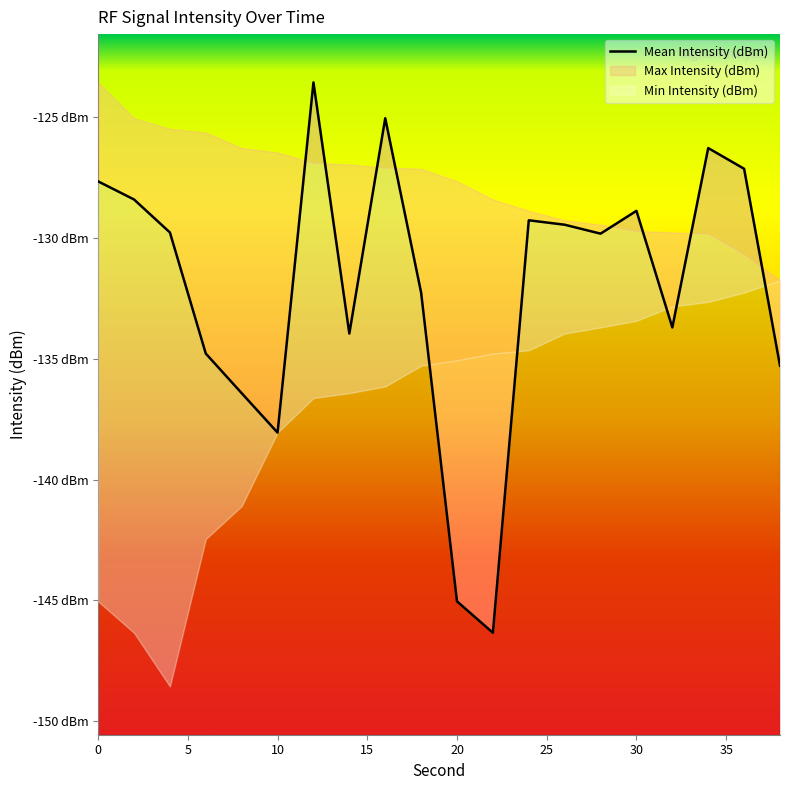

What is the difference between the maximum and second lowest values?

21.5